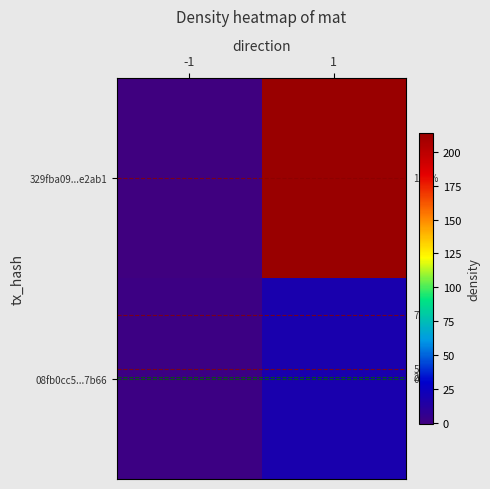

Which category has the highest value across all series?

1